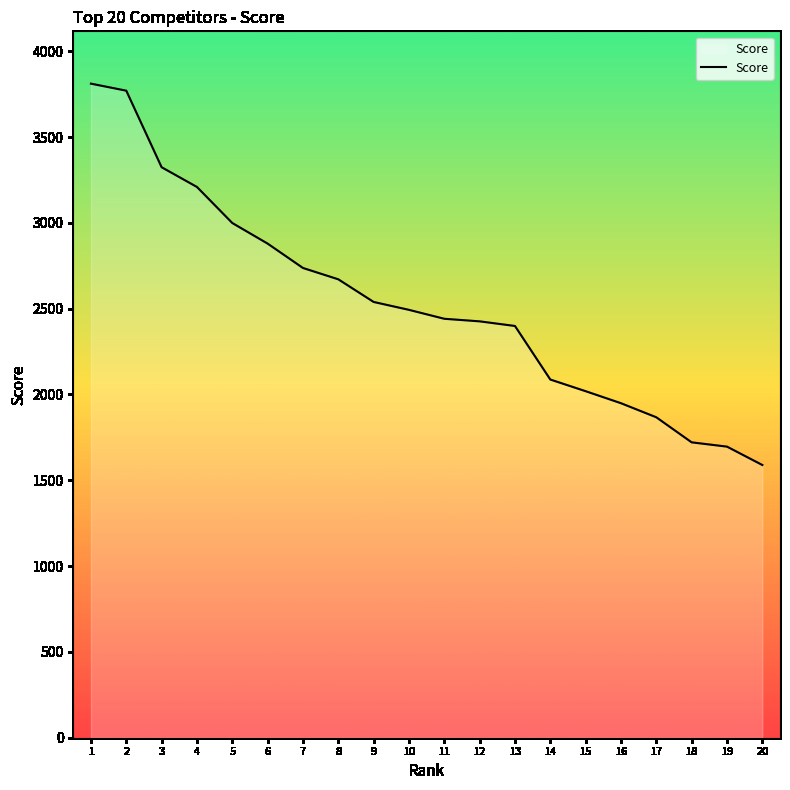

What is the change in value from 14 to 17?

-220